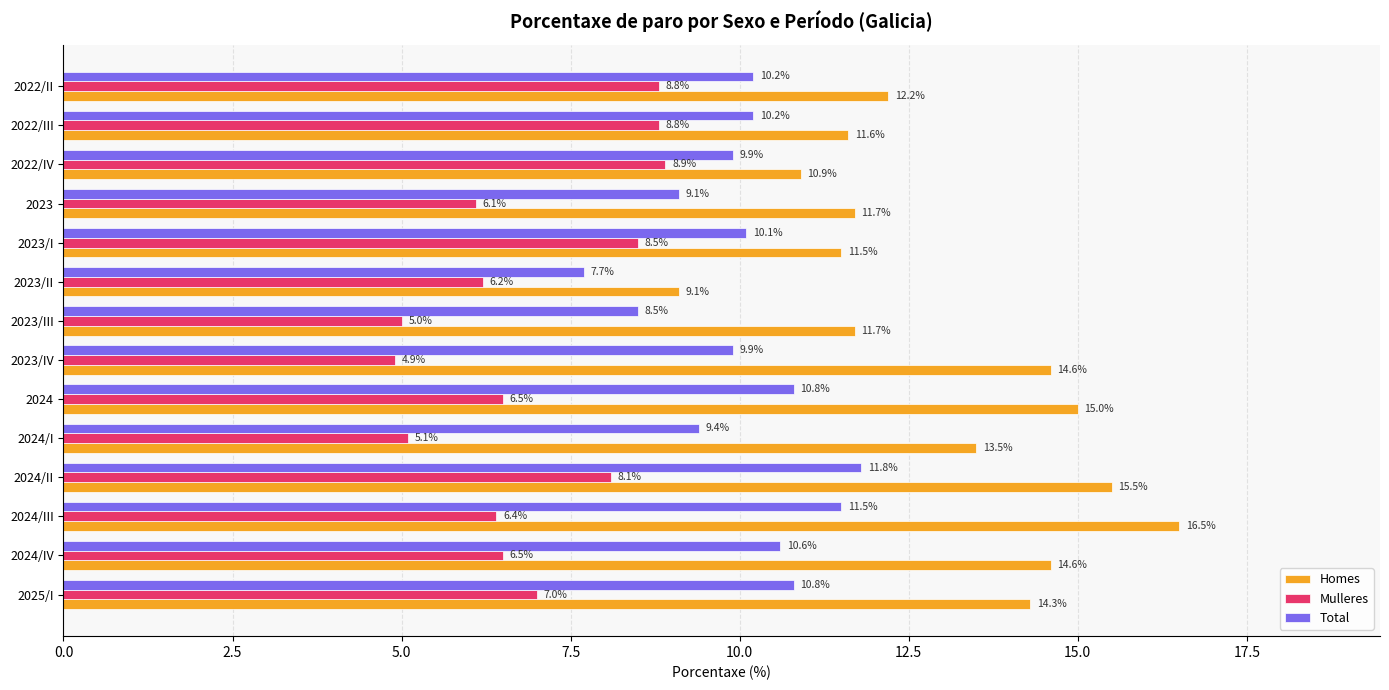

Count the number of data series in this chart.

3